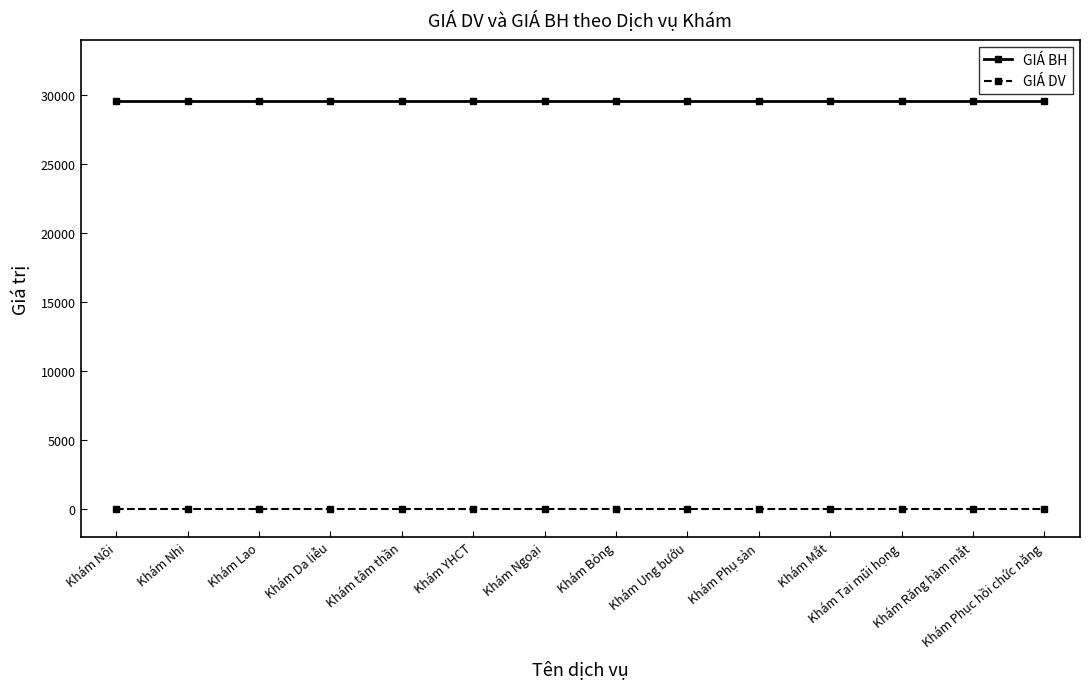

How many data points does each series have?

14